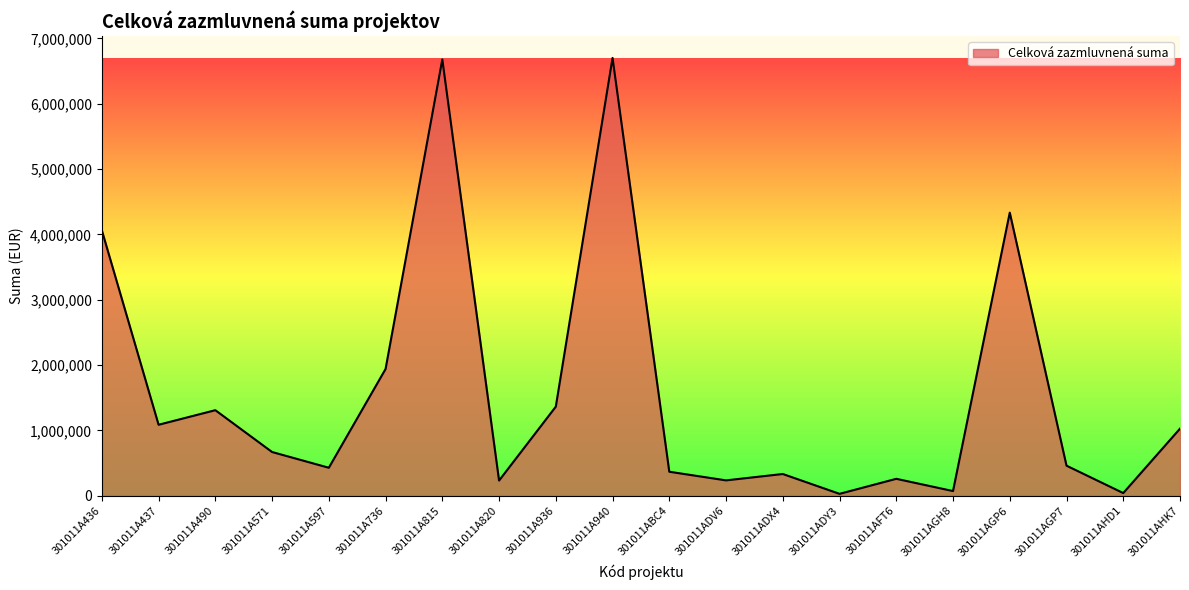

Read the value at 301011A490.

1310000